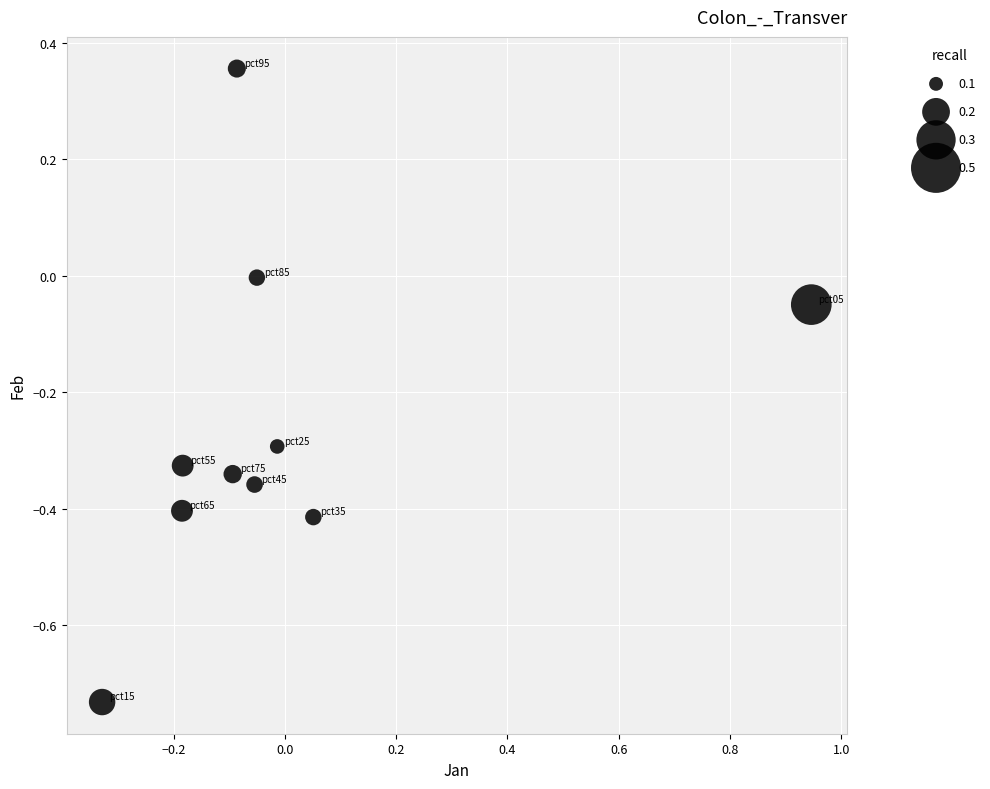

What is the range of Y values (max minus min)?

1.1